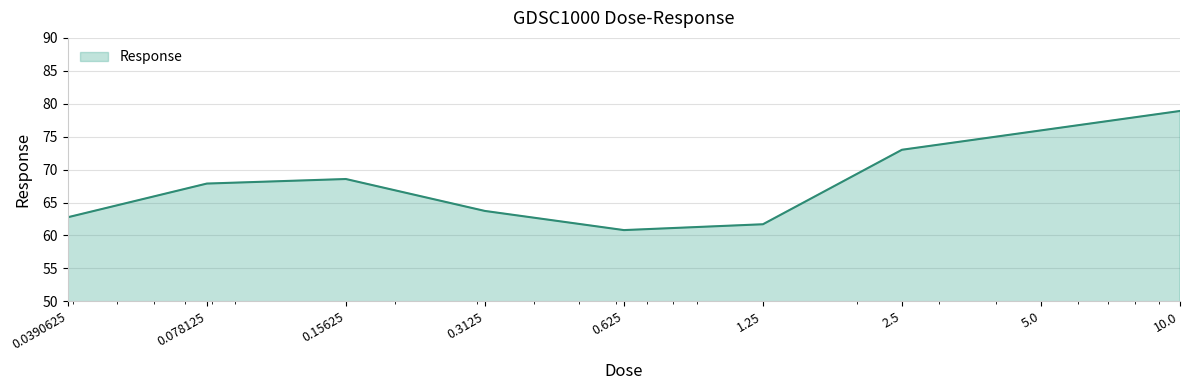

Reading right to left, extract all data points from this chart.

78.9	76.0	73.0	61.7	60.8	63.7	68.6	67.9	62.8